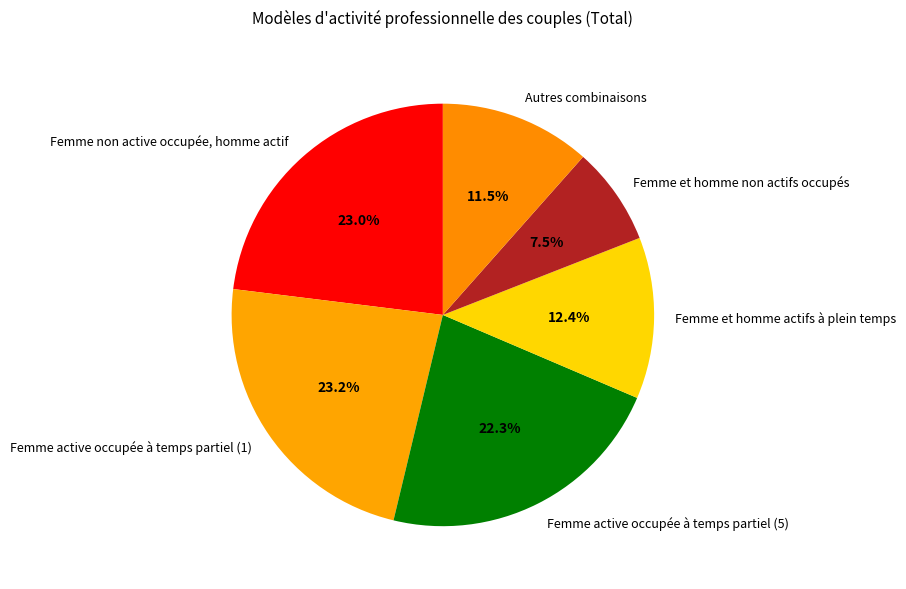

To the nearest percent, what is the difference between the Femme et homme non actifs occupés and Femme active occupée à temps partiel (1) slice percentages?

16%